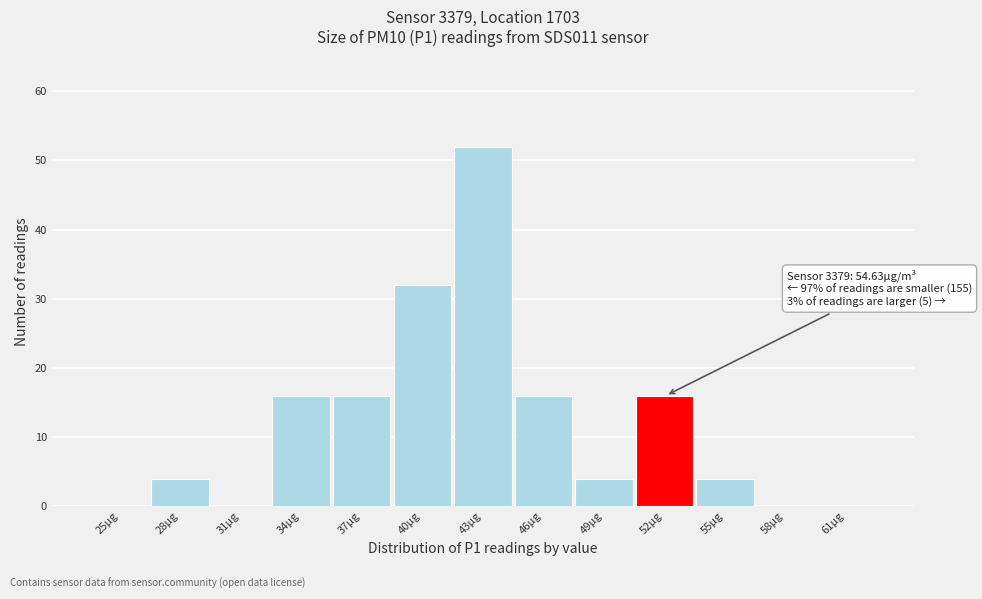

Reading left to right, transcribe all the data shown in this chart.

25µg=0	28µg=4	31µg=0	34µg=16	37µg=16	40µg=32	43µg=52	46µg=16	49µg=4	52µg=16	55µg=4	58µg=0	61µg=0